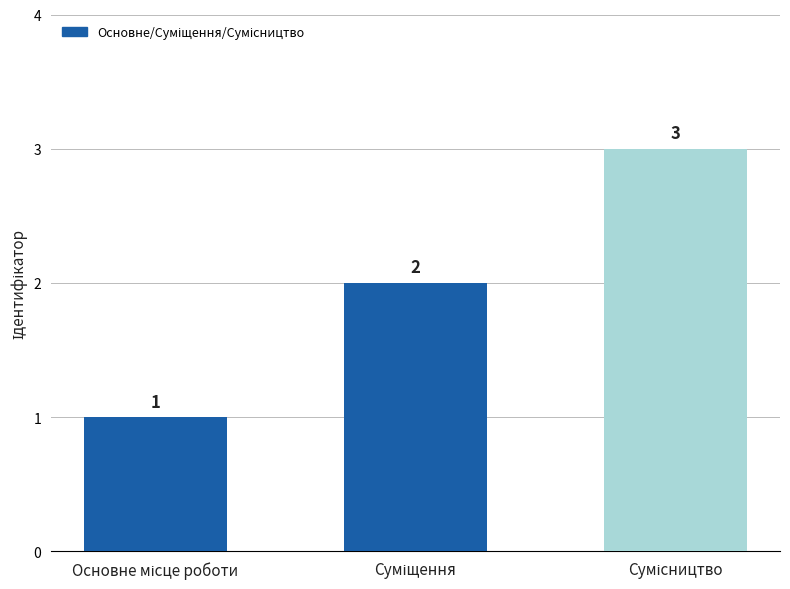

What is the value of the 1st bar from the left?

1